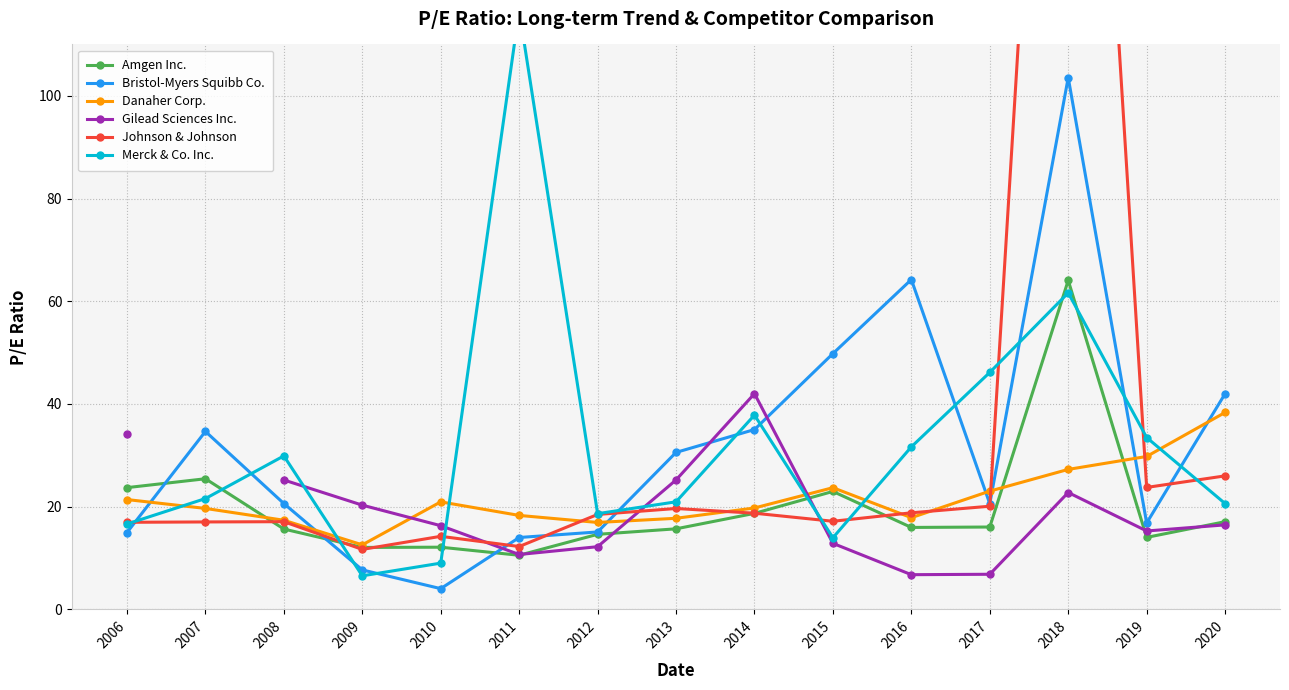

Between 2014 and 2008, which is larger?

2014